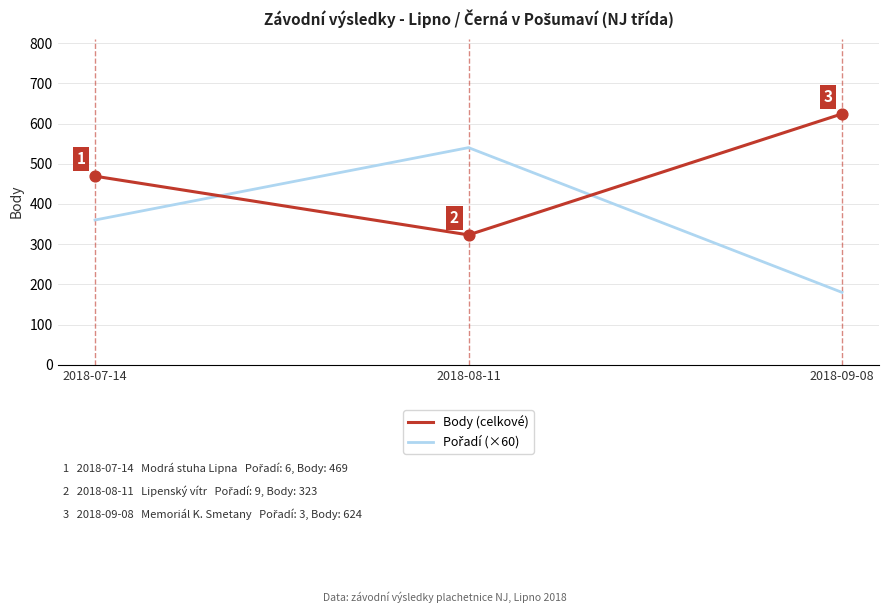

At which category is the sum across all series the highest?

2018-08-11